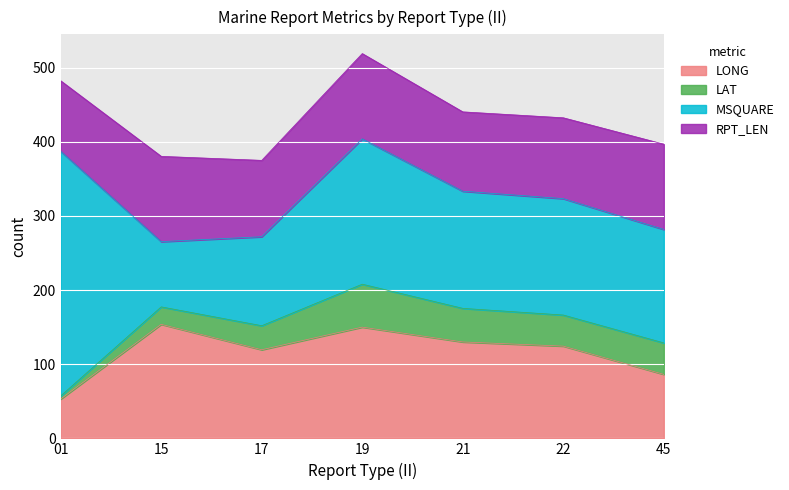

What is the total value across all series at 21?

440.3